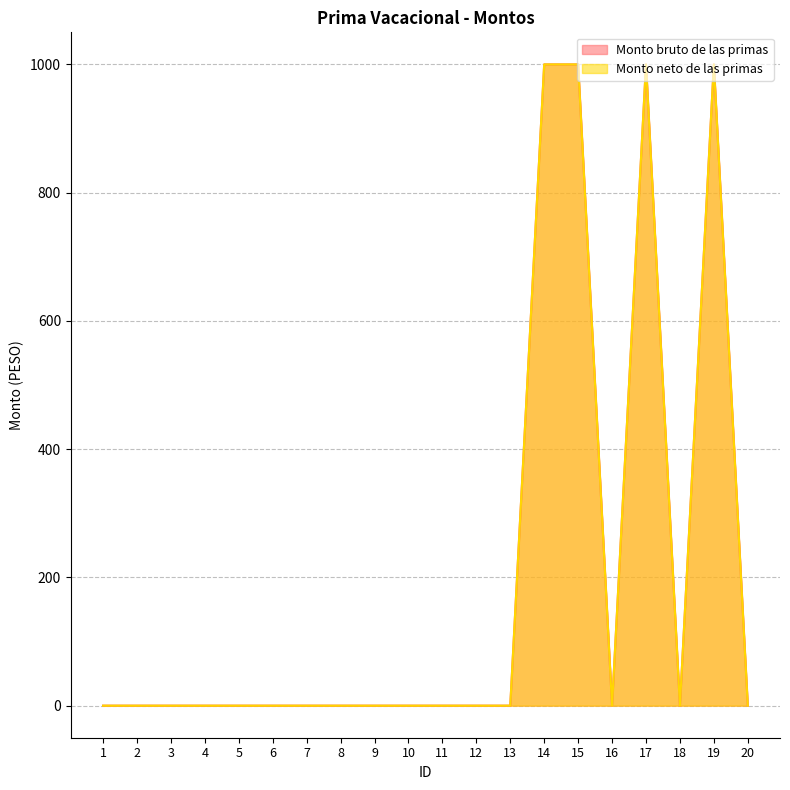

Which series has the widest spread of values?

Monto bruto de las primas